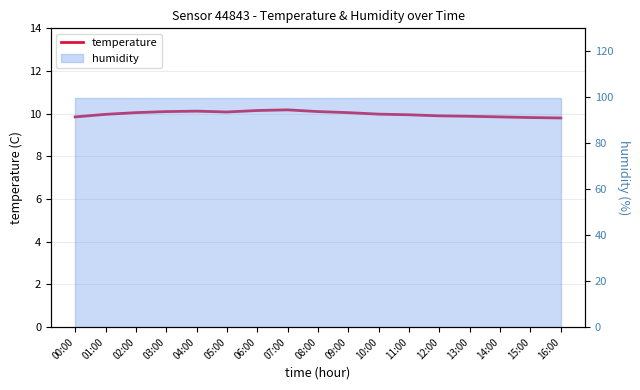

Which has a higher value, 10:00 or 15:00?

10:00